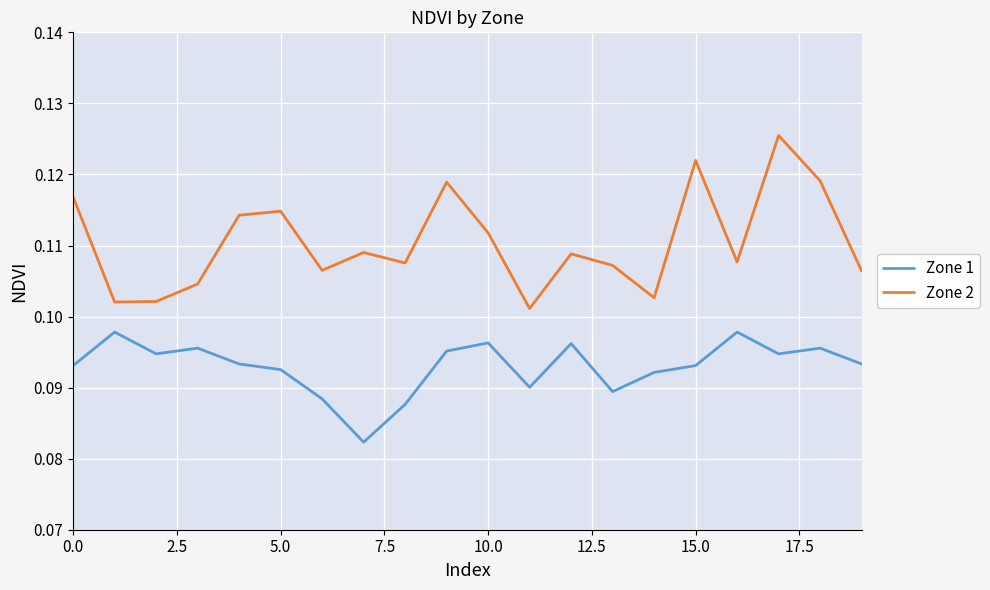

True or false: Zone 1 and Zone 2 intersect in this chart.

False